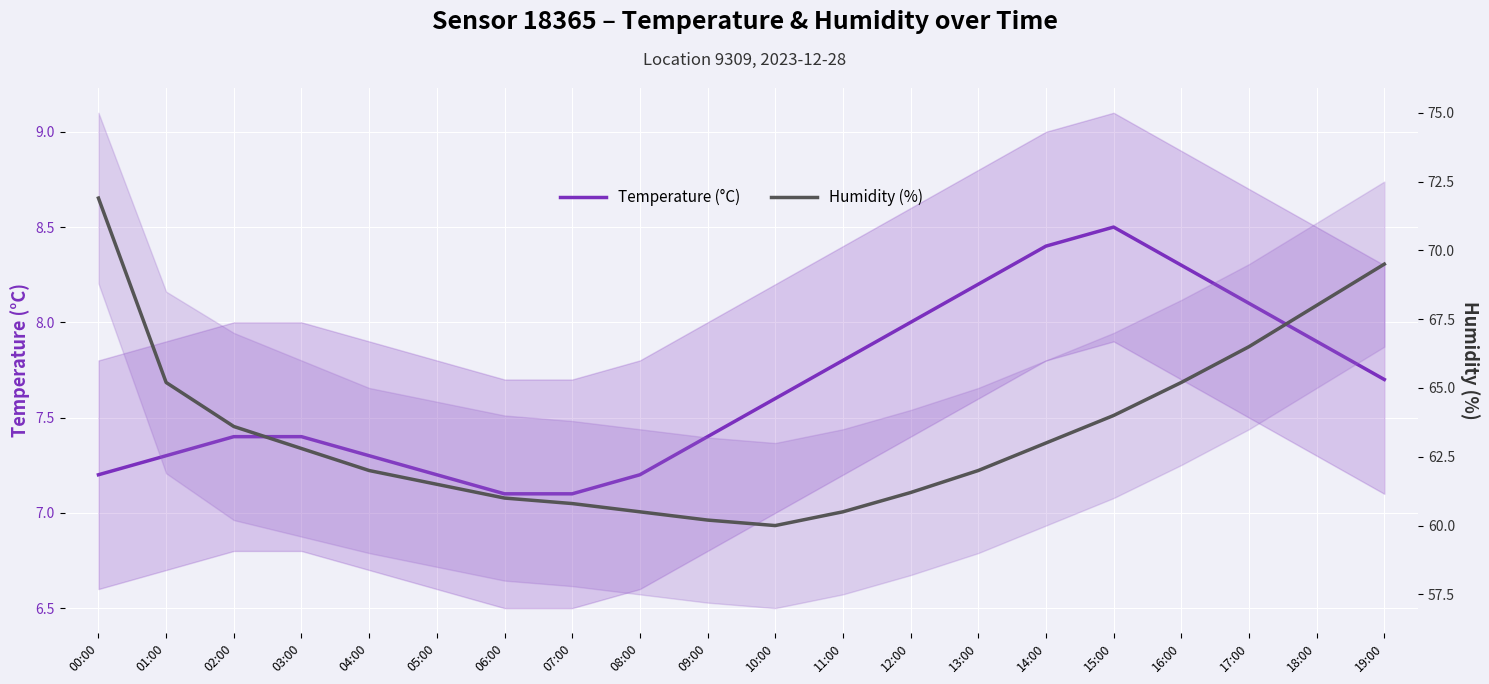

True or false: Temperature (°C) has more than 0 points higher than both neighbors.

True